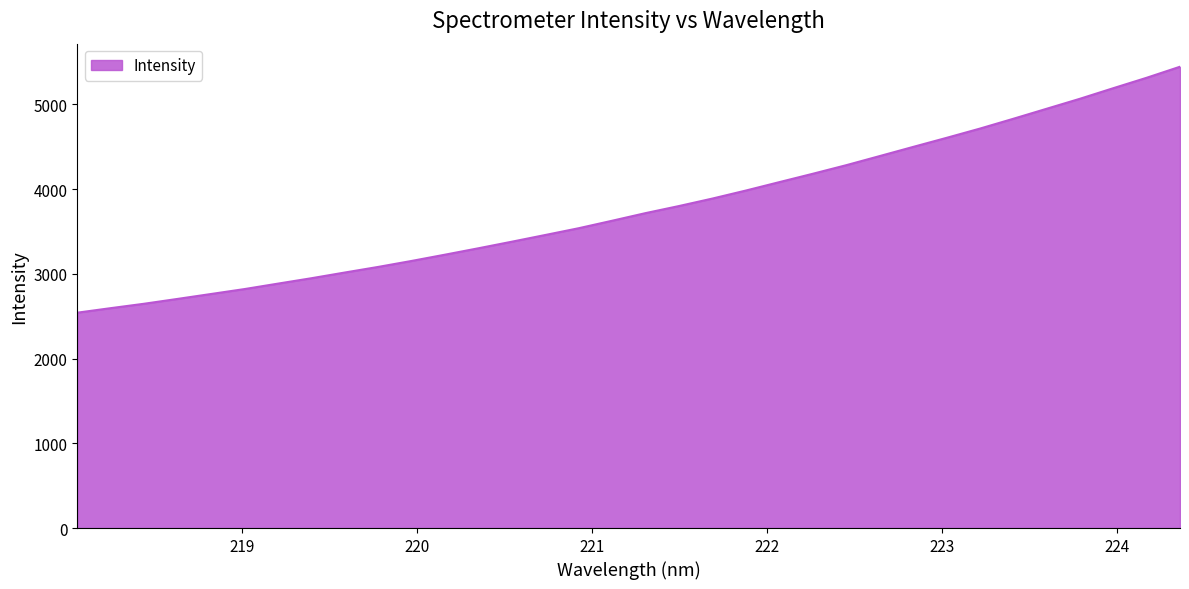

What is the maximum value shown in the chart?

5445.2